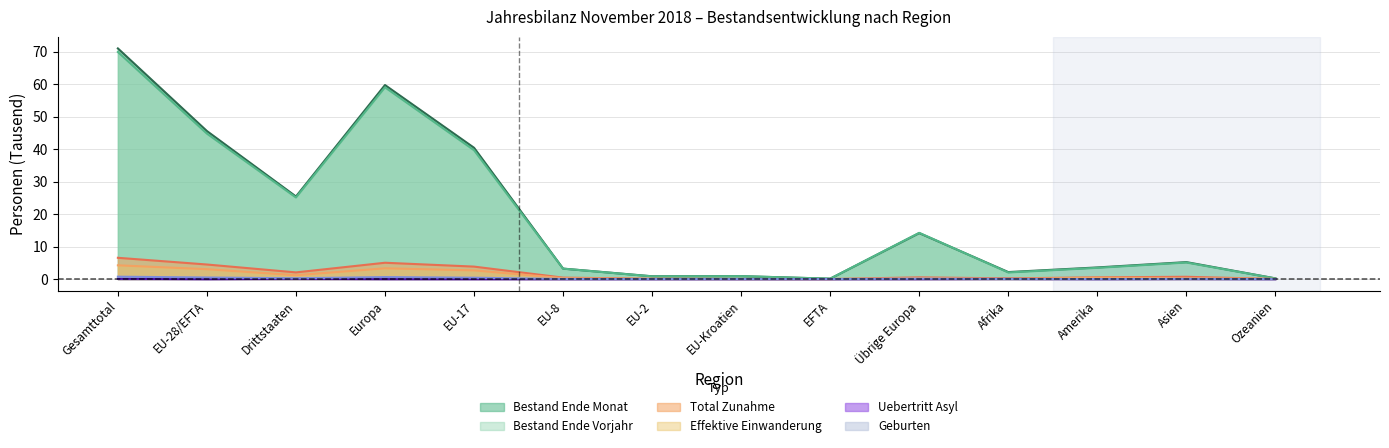

What is the sum of all Effektive Einwanderung values?

16.1